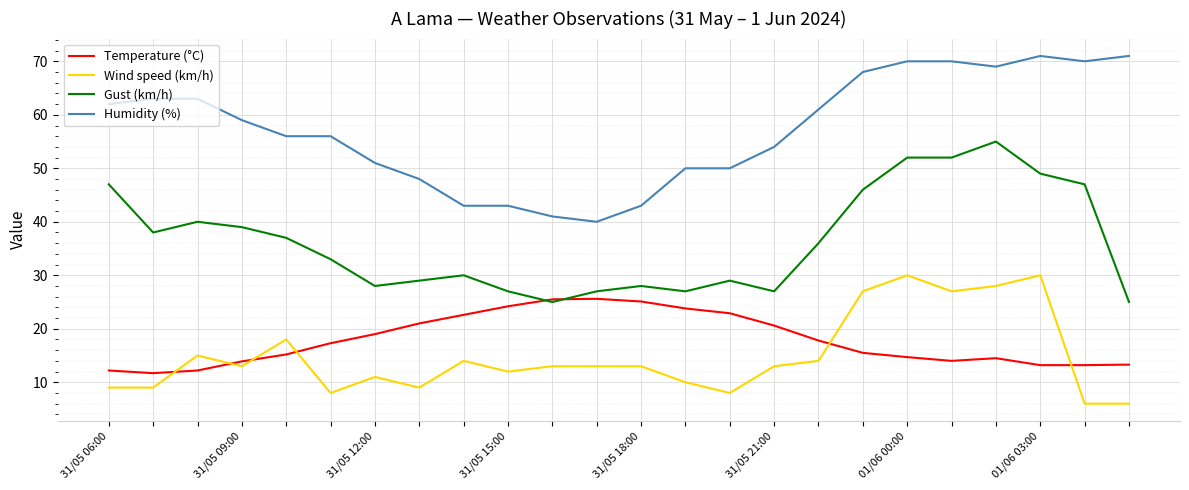

What is the maximum value for Gust (km/h)?

55.0